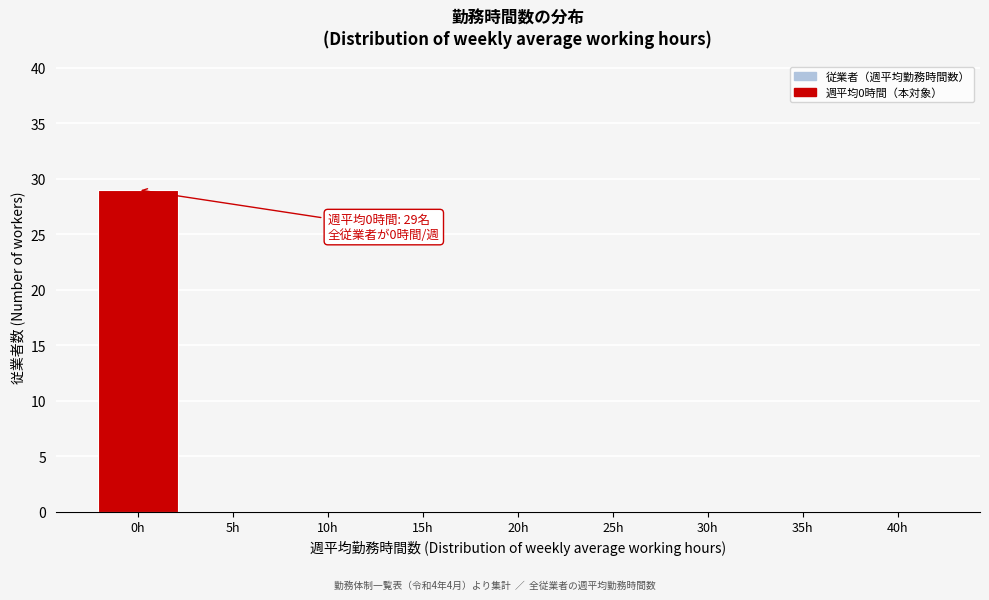

Reading left to right, extract all data points from this chart.

0h=29	5h=0	10h=0	15h=0	20h=0	25h=0	30h=0	35h=0	40h=0